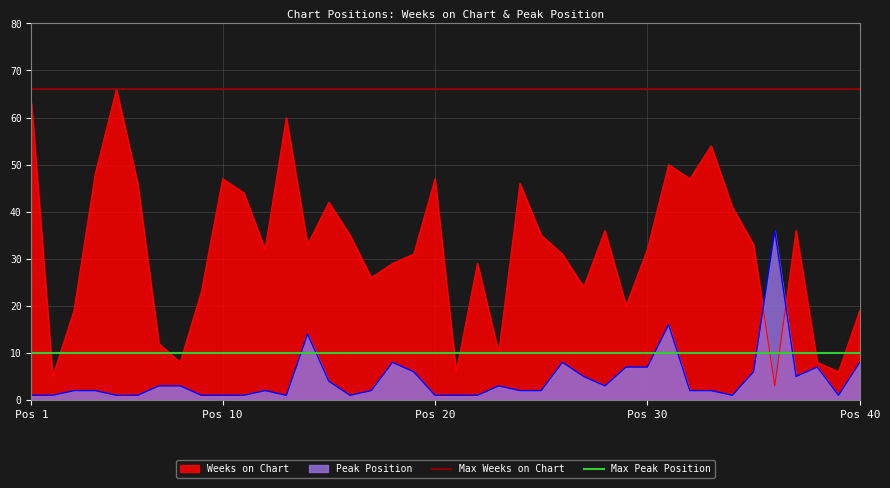

Is it true that Max Weeks on Chart equals 20 at Pos 1?

False